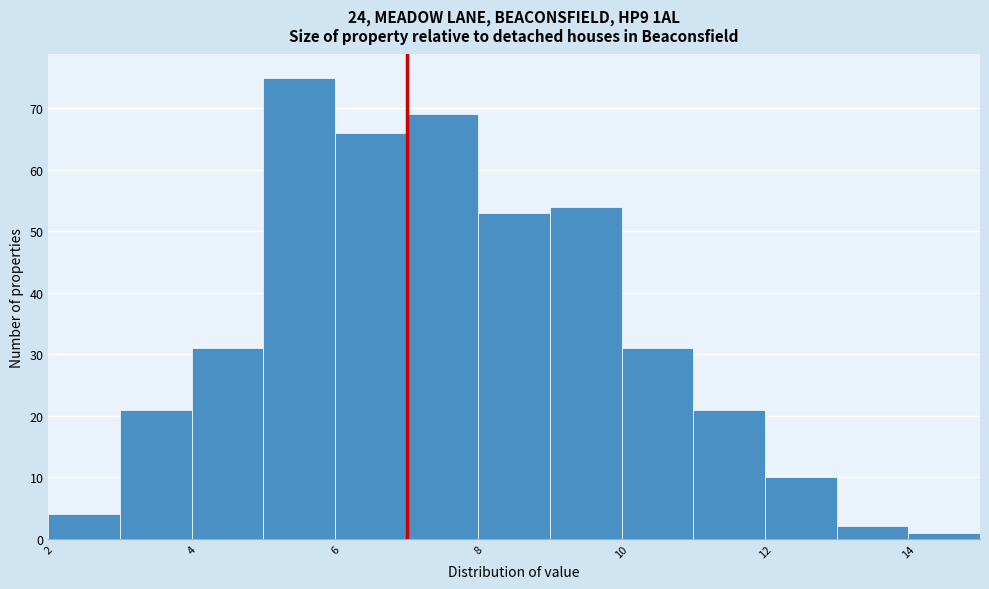

Reading left to right, transcribe this chart: for each bar, give the range it covers on the x-axis and its height. The values are not printed on the chart, so give them approximately, as read against the axis.

2 to 3: 4
3 to 4: 21
4 to 5: 31
5 to 6: 75
6 to 7: 66
7 to 8: 69
8 to 9: 53
9 to 10: 54
10 to 11: 31
11 to 12: 21
12 to 13: 10
13 to 14: 2
14 to 15: 1